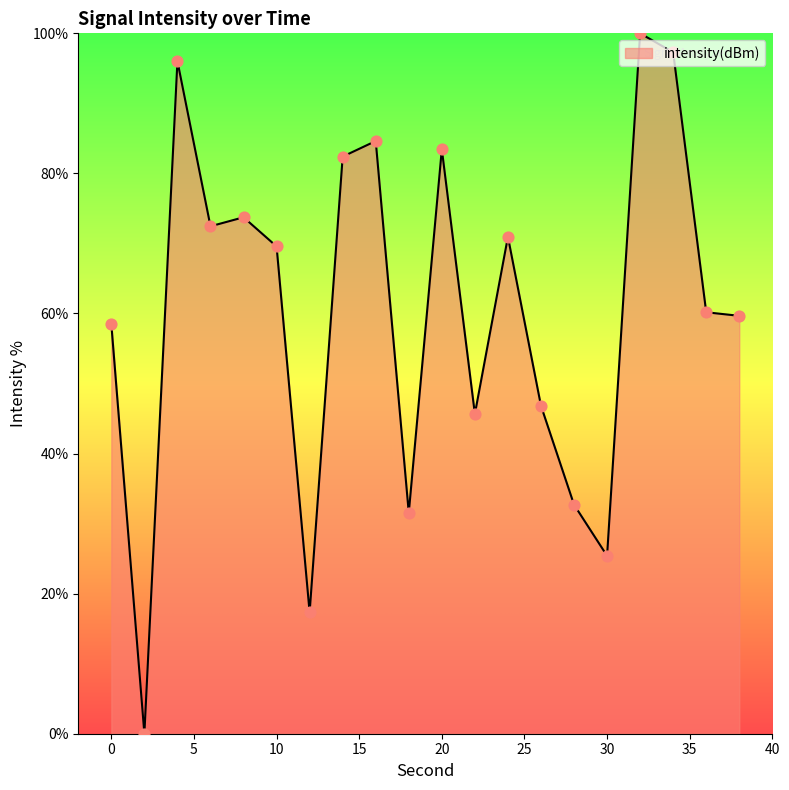

What is the difference between the maximum and minimum values?

100.0